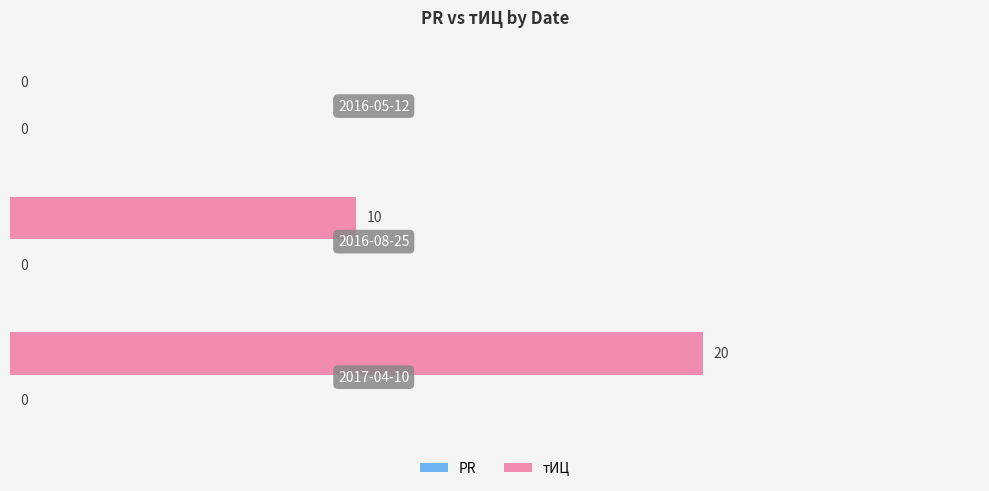

What is the sum of all values?

30